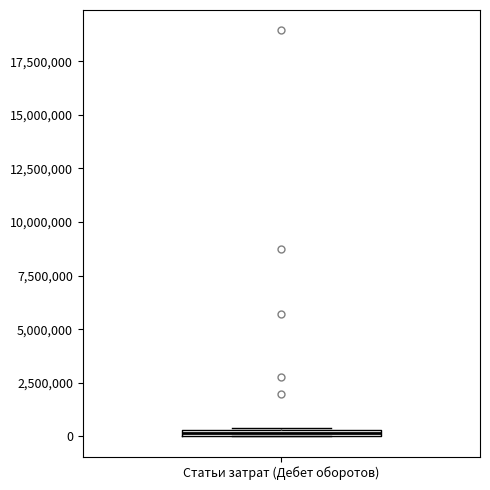

Where is the lower edge of the box for Статьи затрат (Дебет оборотов) on the y-axis? The values are not printed on the chart, so give them approximately, as read against the axis.

0